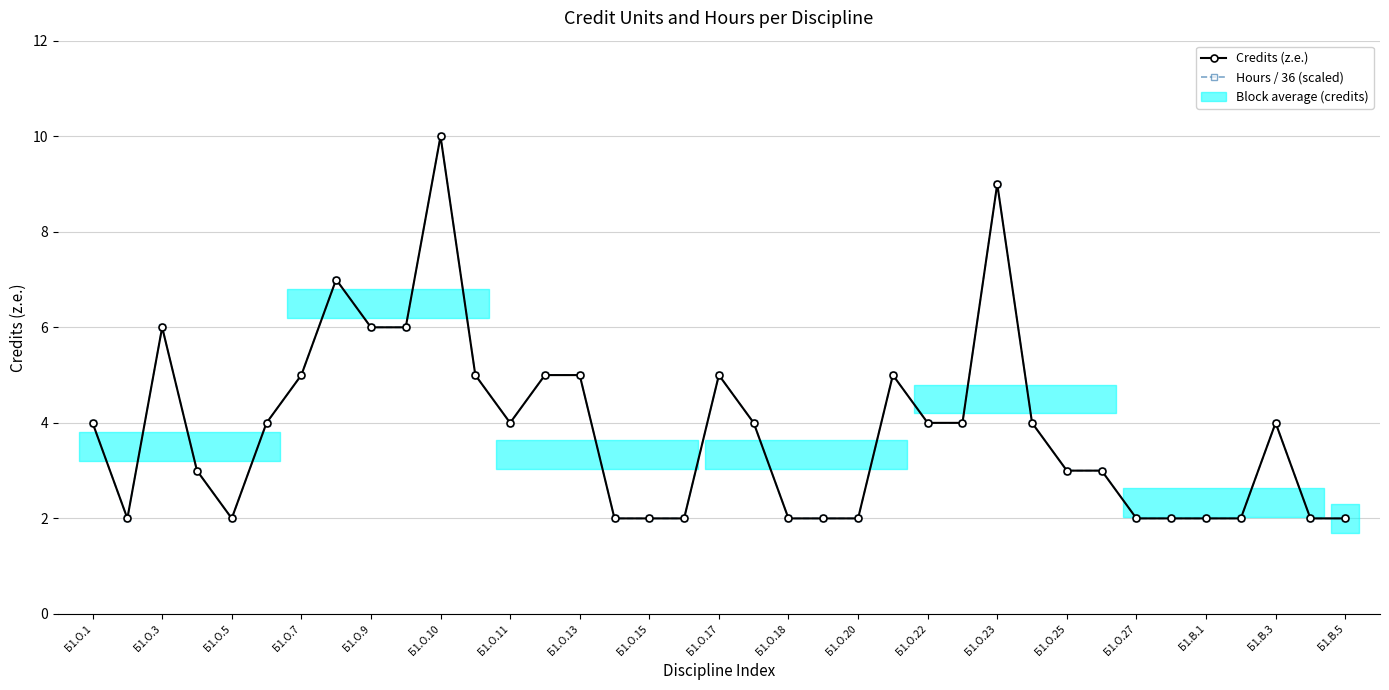

At which label is Hours / 36 (scaled) closest to 6?

Б1.О.3